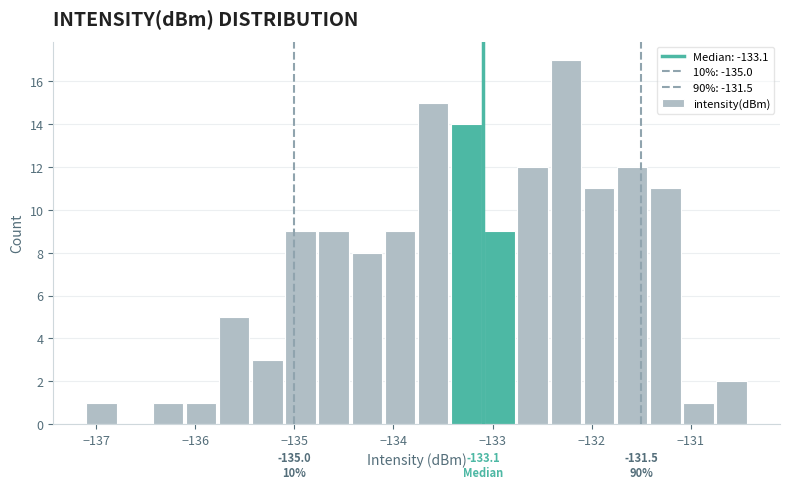

Around what value on the x-axis is the tallest bar? Give the approximate position of its centre, as read against the axis.

-132.3